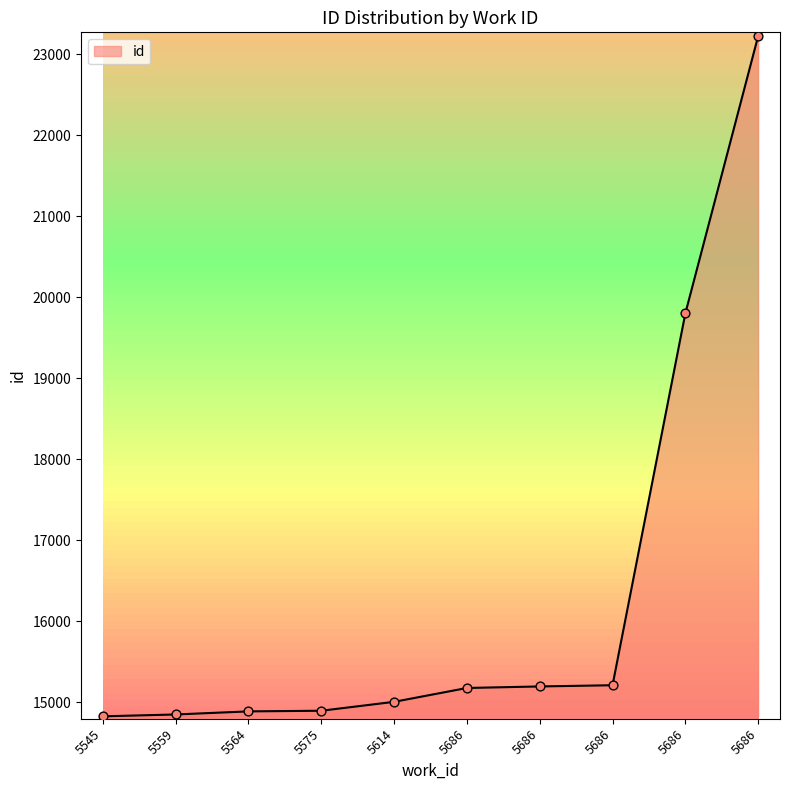

Which has a higher value, 5686 or 5614?

5686